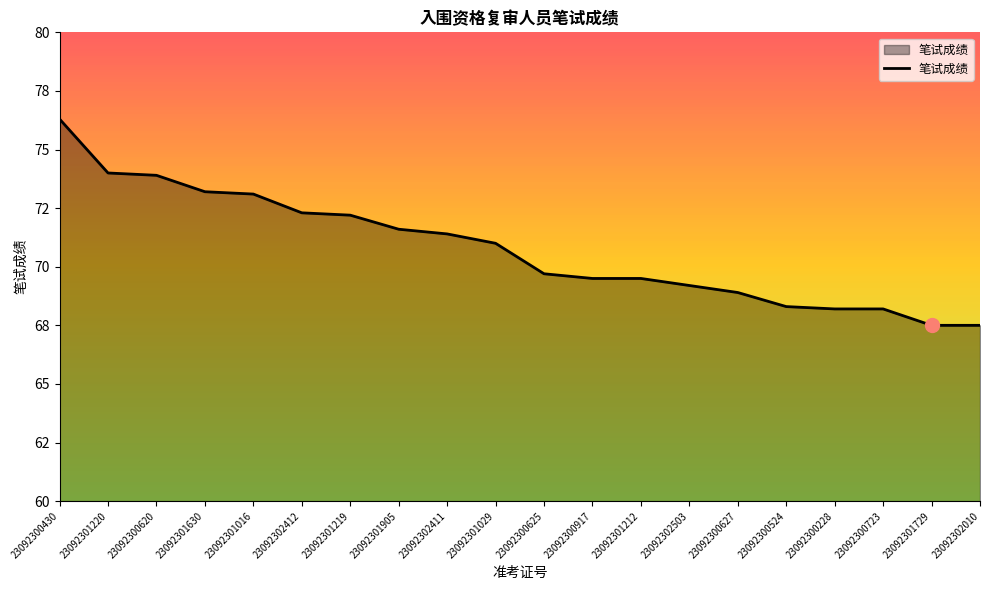

List the labels in order of value, smallest first.

23092301729, 23092302010, 23092300228, 23092300723, 23092300524, 23092300627, 23092302503, 23092300917, 23092301212, 23092300625, 23092301029, 23092302411, 23092301905, 23092301219, 23092302412, 23092301016, 23092301630, 23092300620, 23092301220, 23092300430